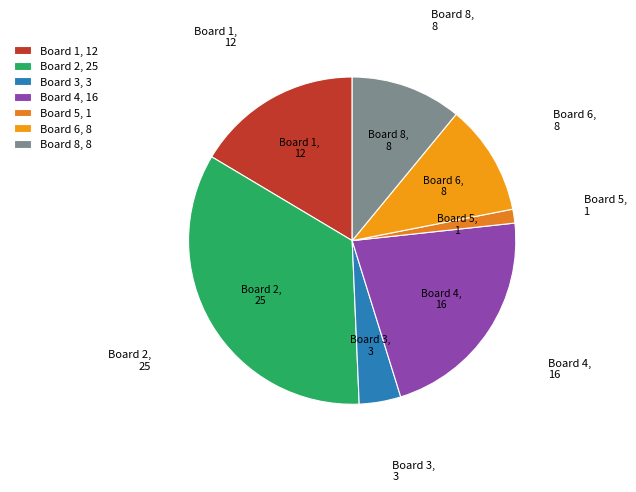

Between Board 1, 12 and Board 4, 16, which is larger?

Board 4, 16